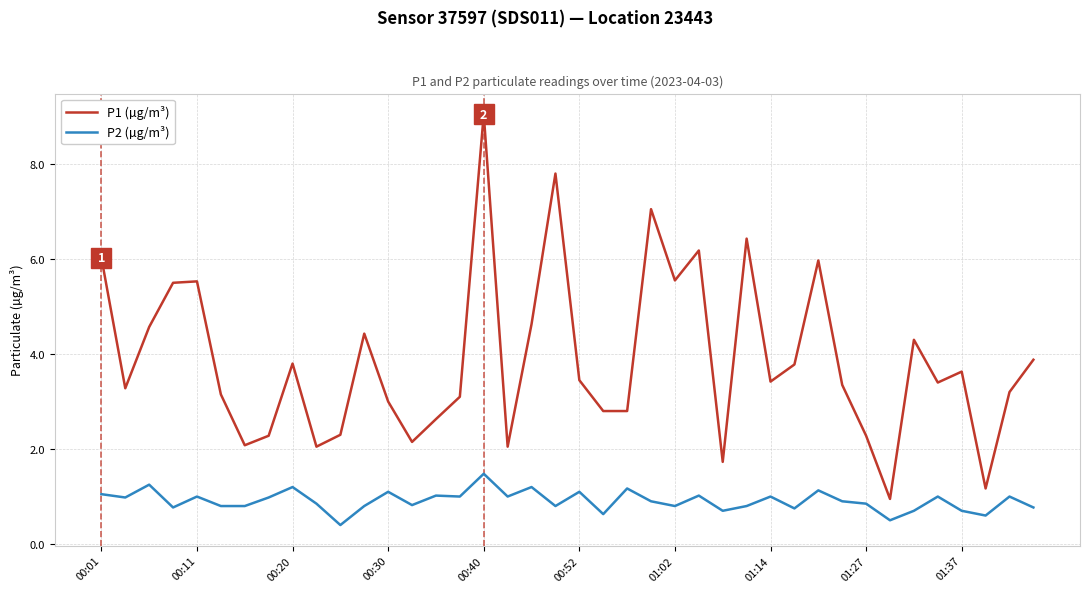

List the series in order of their peak value, lowest first.

P2 (µg/m³), P1 (µg/m³)